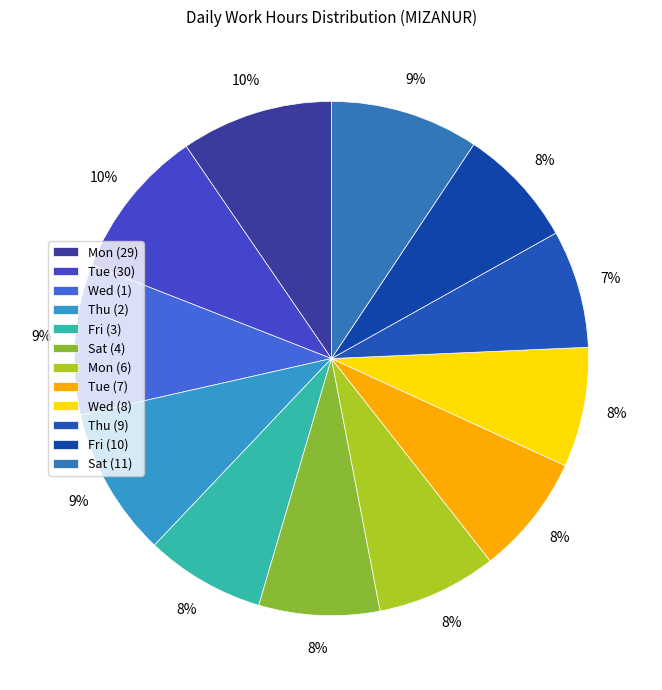

How many slices are in this pie chart?

12